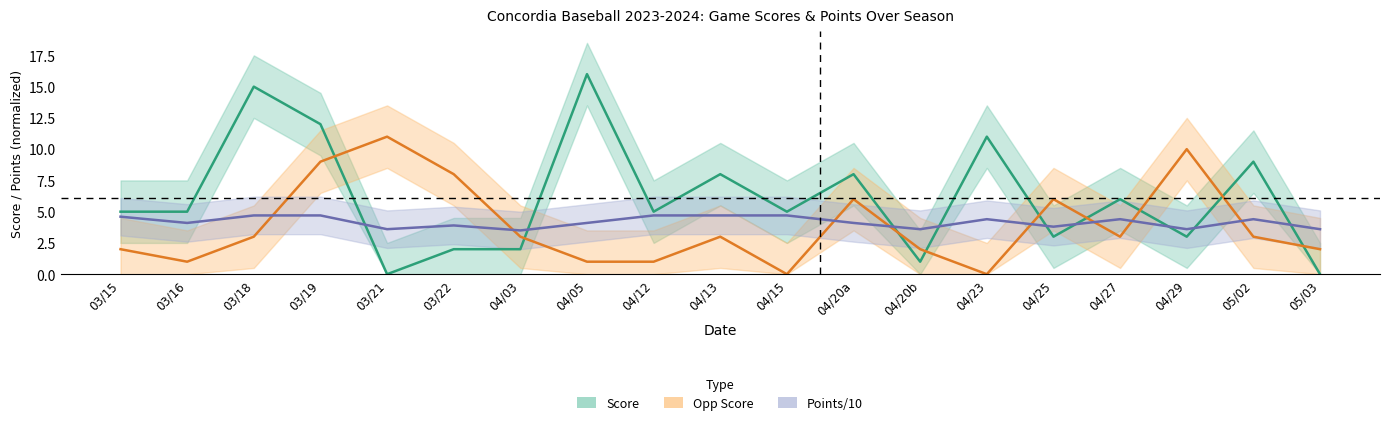

How many values in Opp Score are above zero?

17